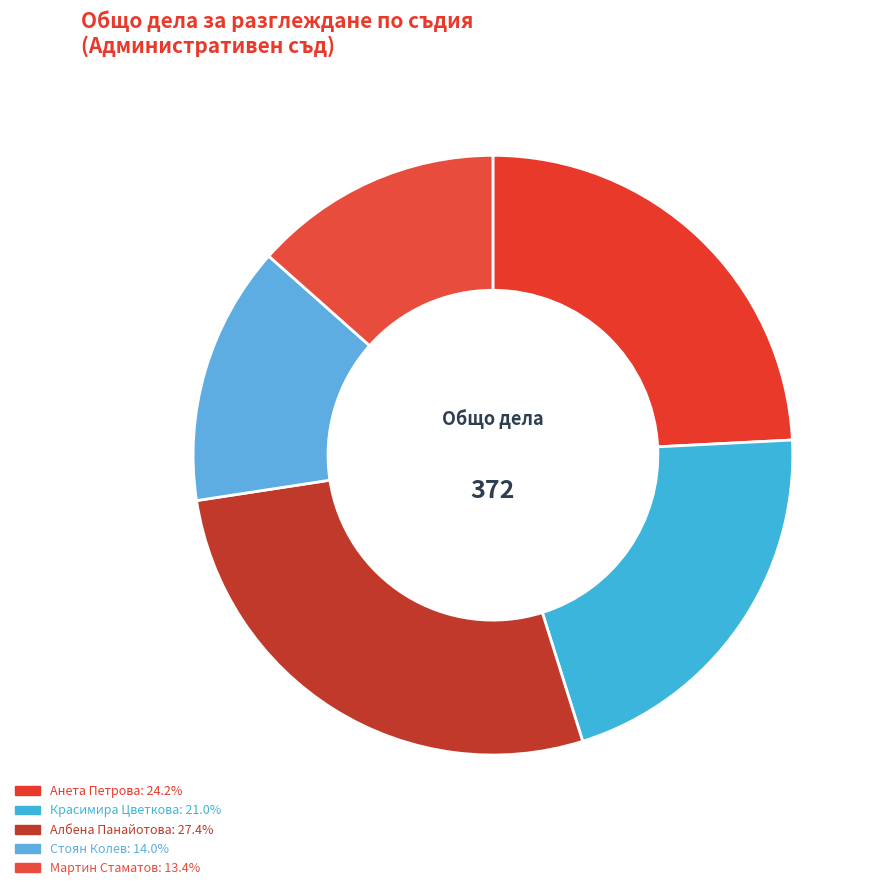

Count the number of slices in the pie.

5